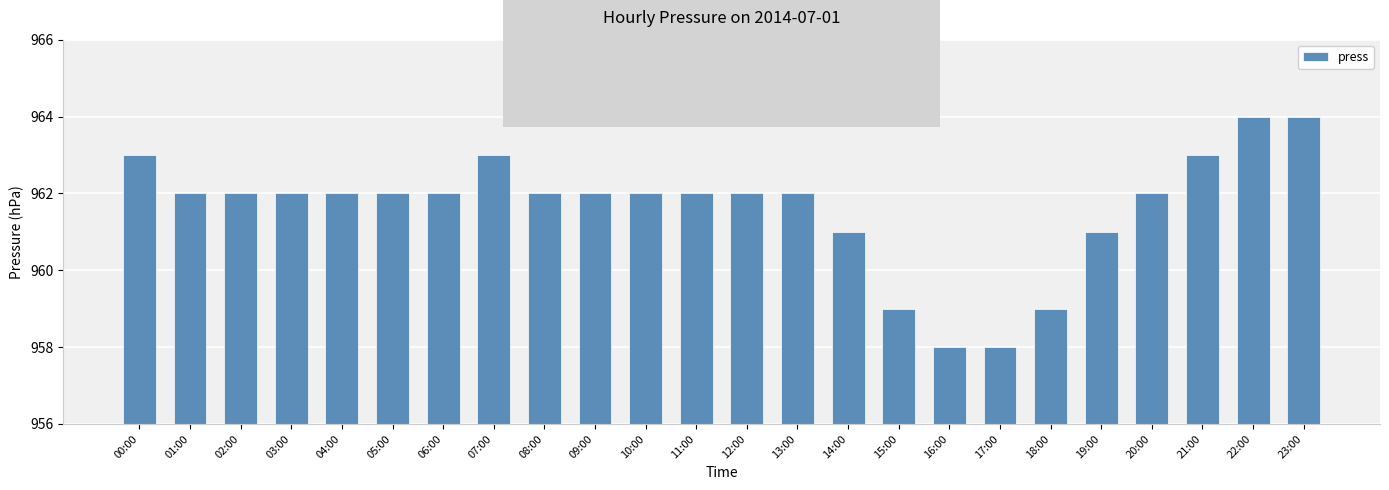

True or false: the data shows 963 at 21:00.

True